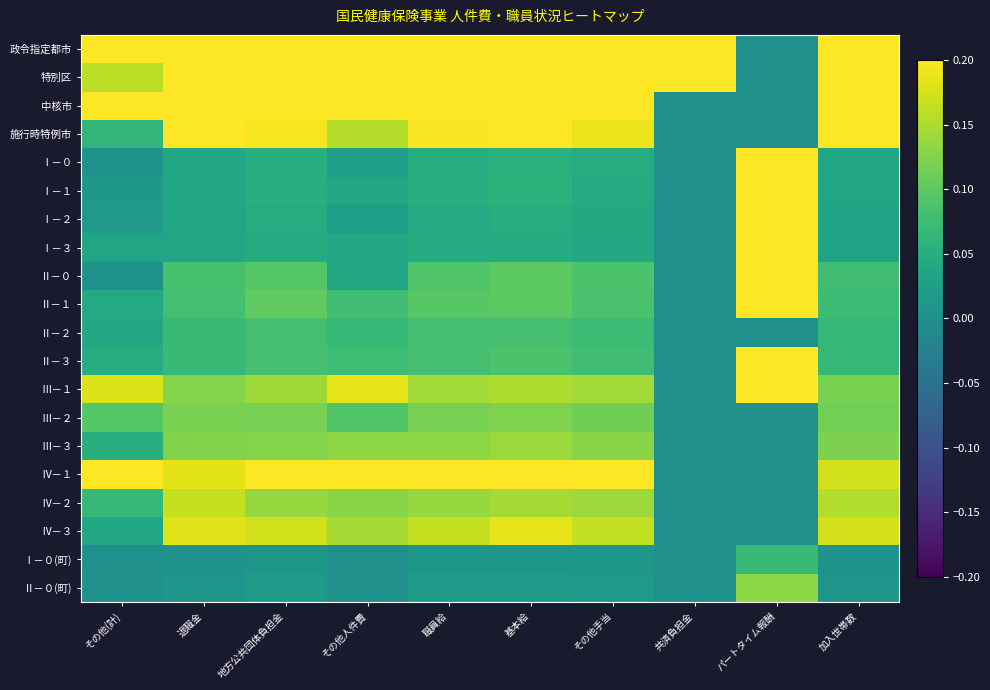

Which series has the largest total across all categories?

政令指定都市